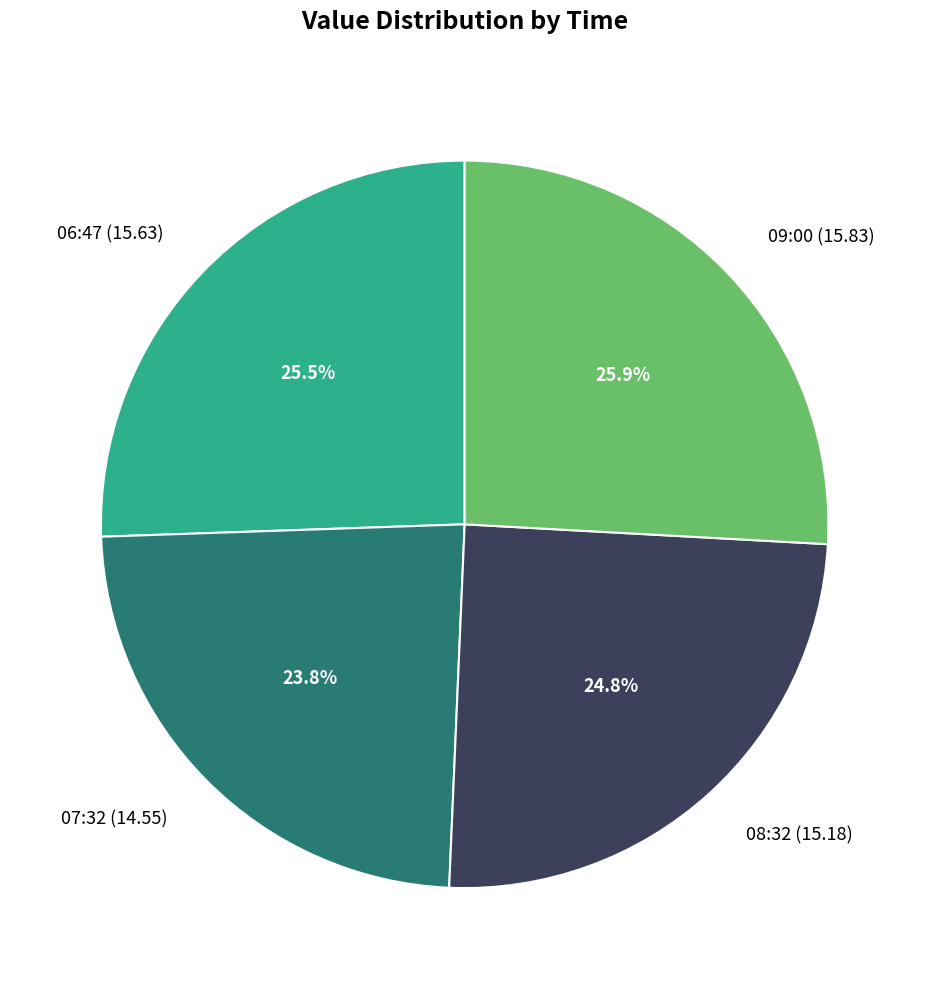

What is the smallest slice in the pie chart?

07:32 (14.55)